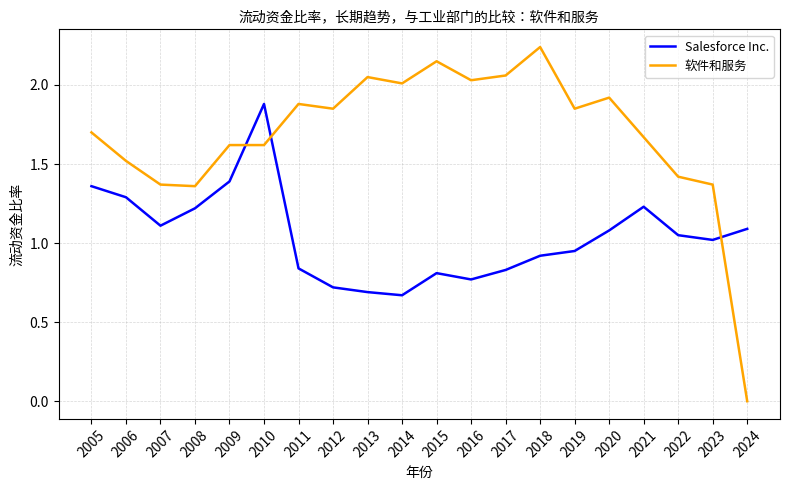

What is the sum of the 软件和服务 values at 2016 and 2012?

3.9